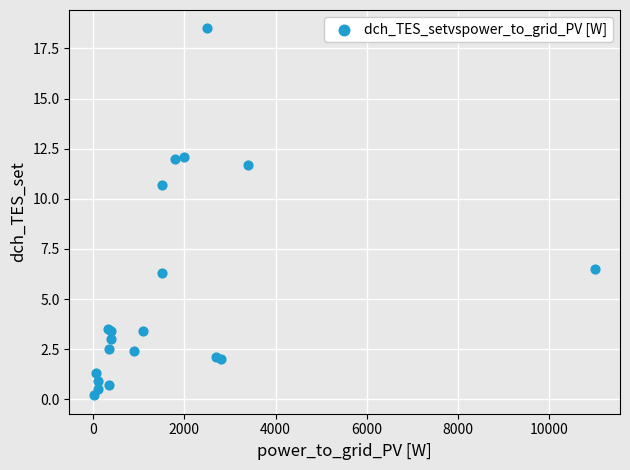

What Y value in the scatter plot is closest to 9?

10.7